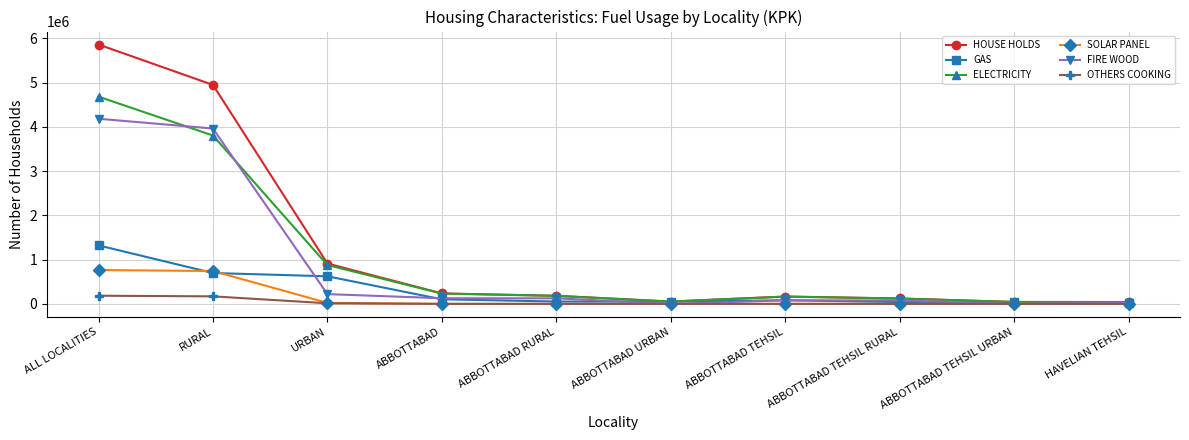

What is the average value of the SOLAR PANEL series?

153560